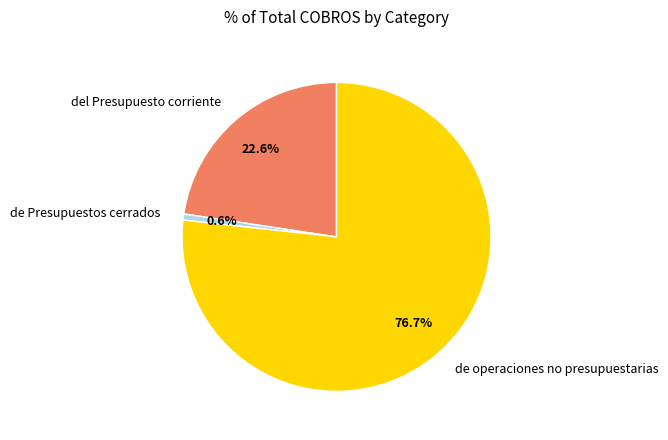

What percentage is the del Presupuesto corriente slice, to the nearest percent?

23%